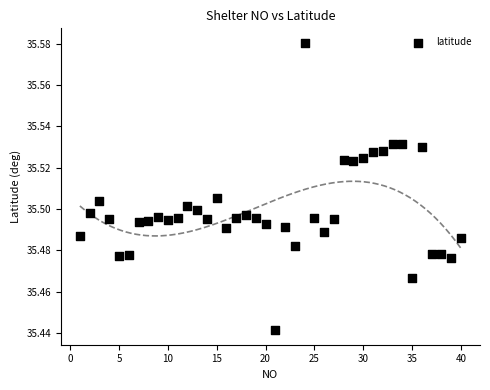

What is the range of X values (max minus min)?

39.0